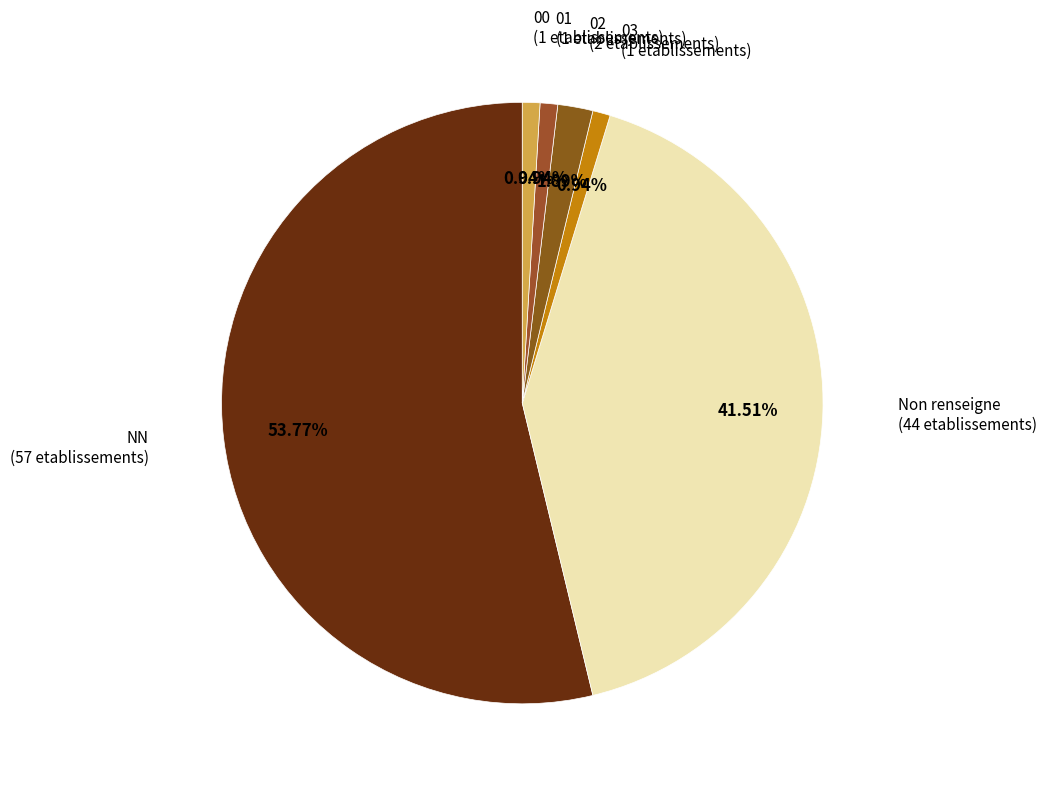

Is there a majority slice in this chart?

Yes